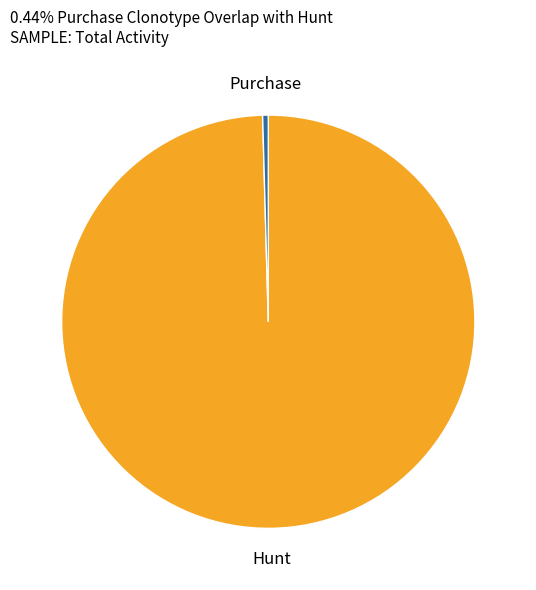

Does any single category account for the majority?

Yes